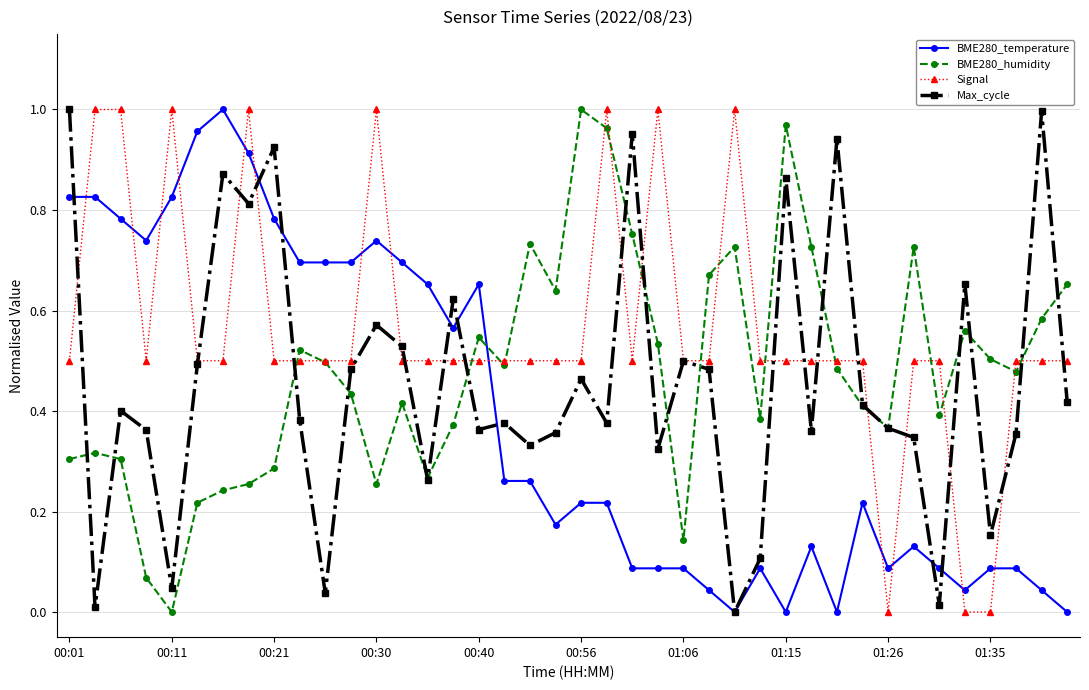

Which series ends up on top after the final intersection of BME280_temperature and Signal?

Signal